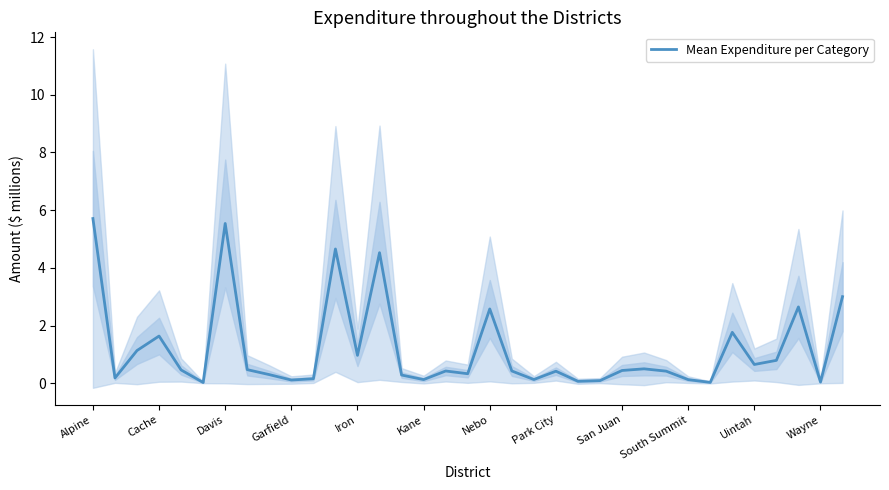

What is the average value?

1.2